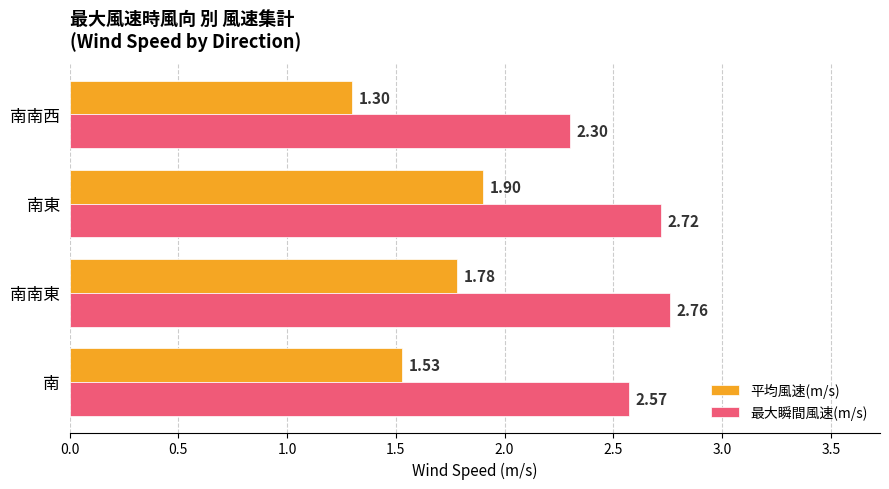

At which label does 最大瞬間風速(m/s) reach its peak?

南南東